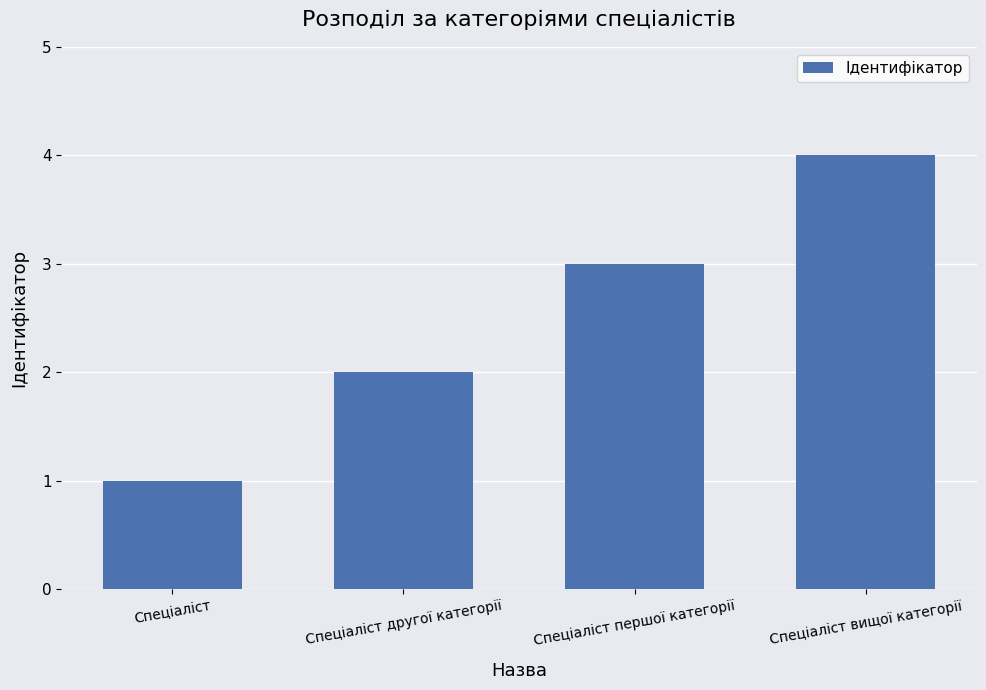

What is the approximate value at Спеціаліст першої категорії?

3